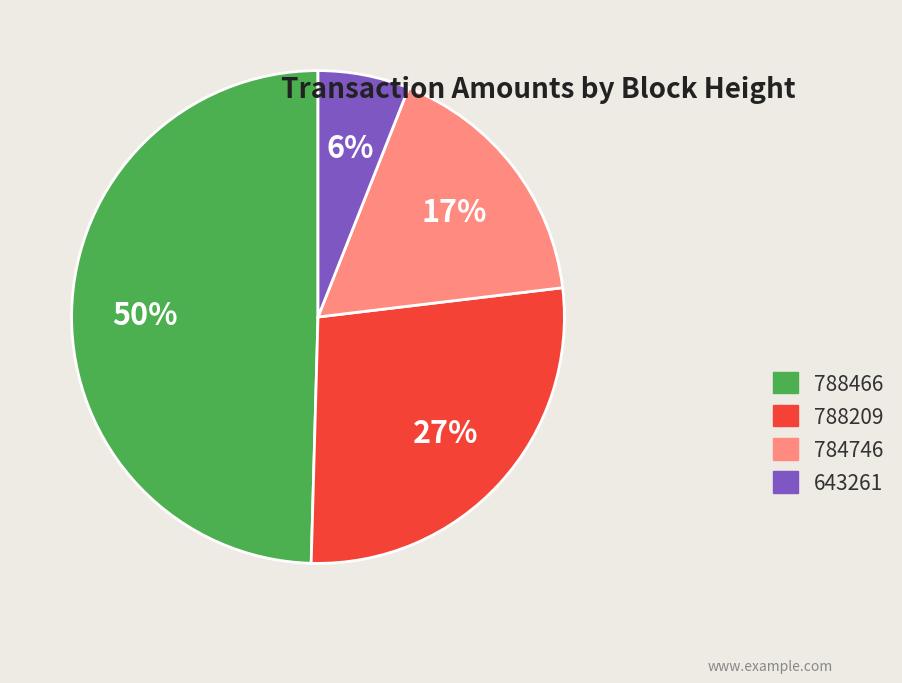

To the nearest percent, what is the difference between the 643261 and 784746 slice percentages?

11%